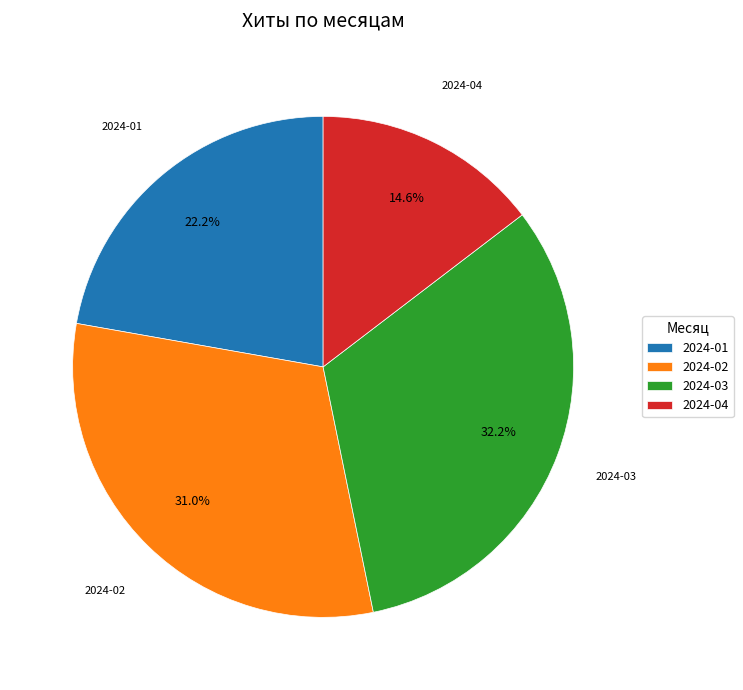

Rank the categories by value from lowest to highest.

2024-04, 2024-01, 2024-02, 2024-03